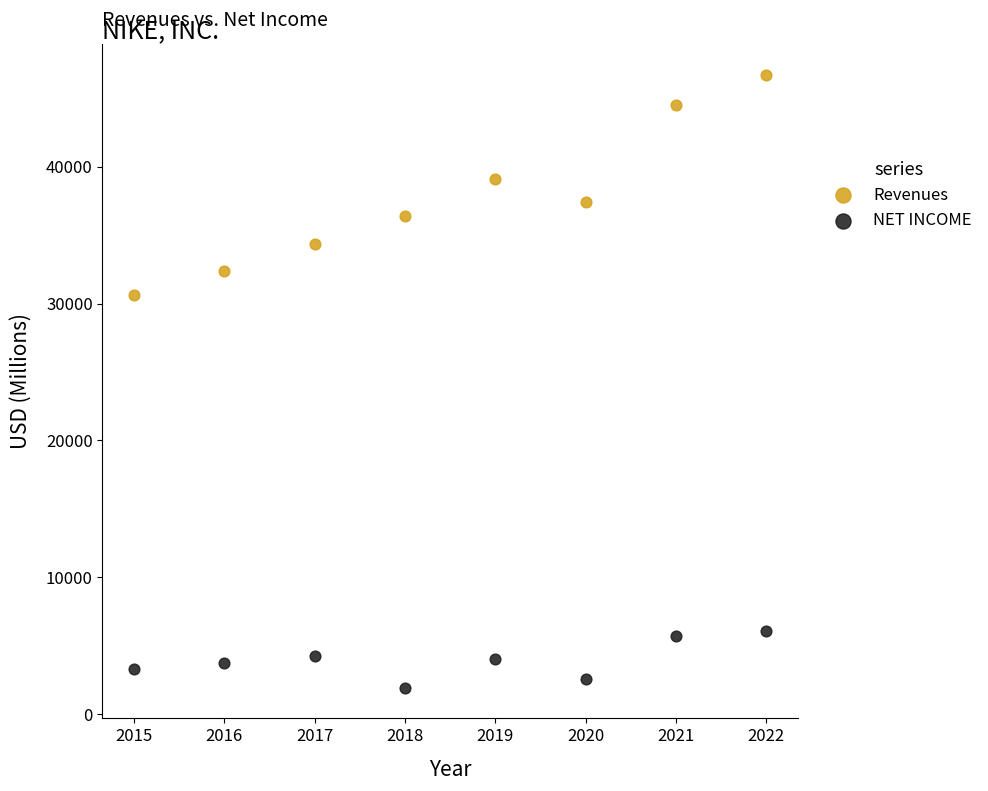

Across all data points, what is the range of X values (max minus min)?

7